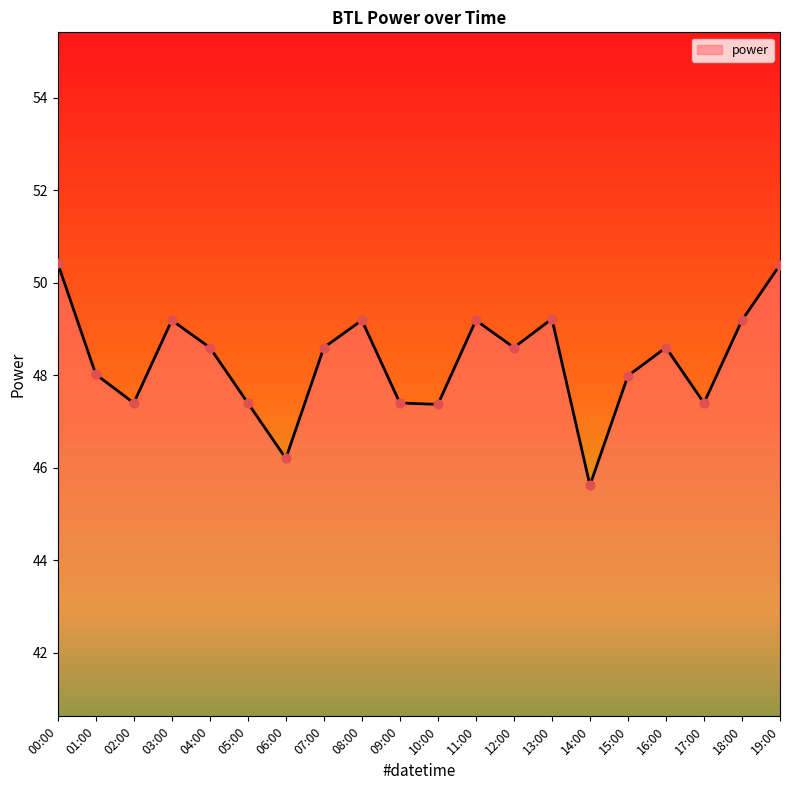

Between 13:00 and 05:00, which is larger?

13:00